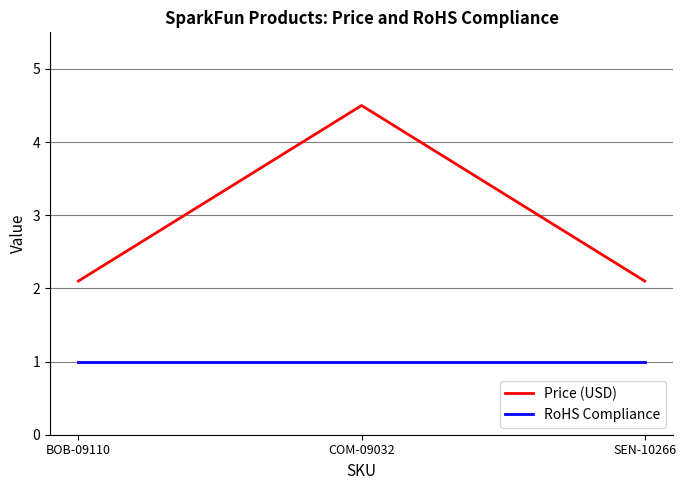

Reading right to left, list all the values displayed in this chart.

Price (USD): 2.1	4.5	2.1
RoHS Compliance: 1.0	1.0	1.0